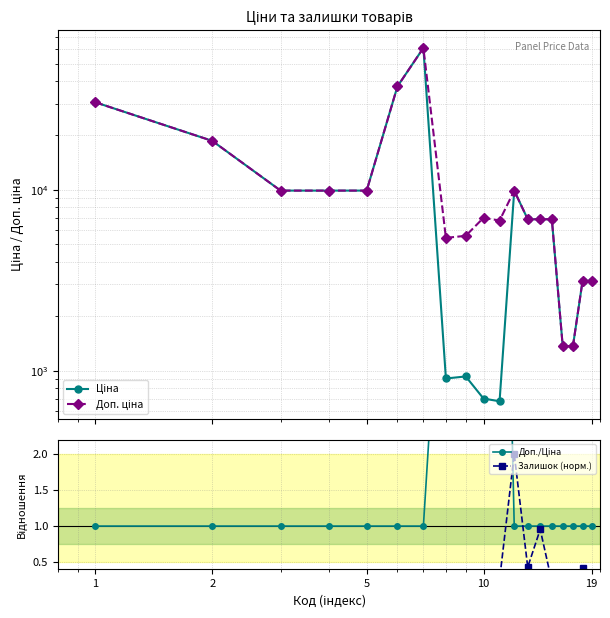

What is the sum of all Доп./Ціна values?

47.0